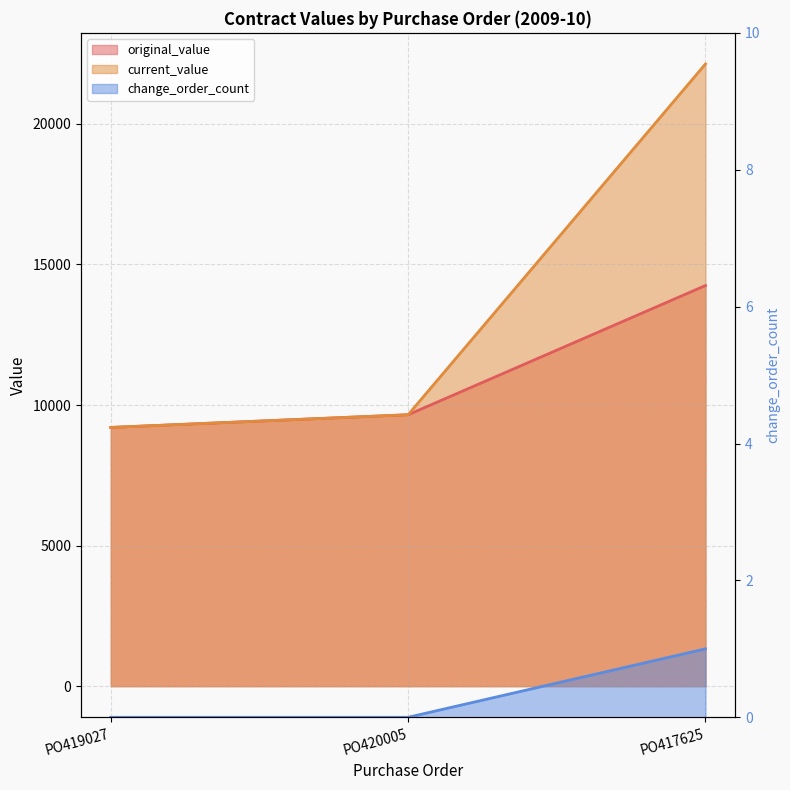

What are all the series names shown in the legend?

original_value, current_value, change_order_count